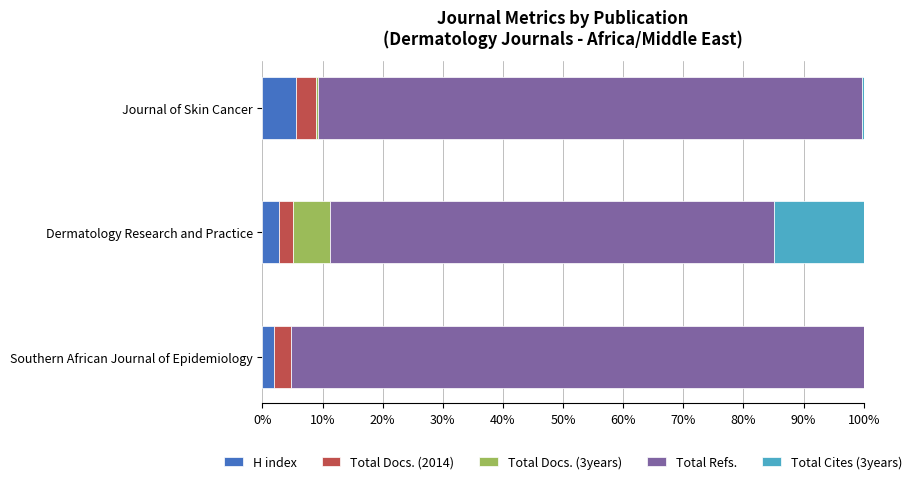

Count the H index values in the range 1 to 5.

2